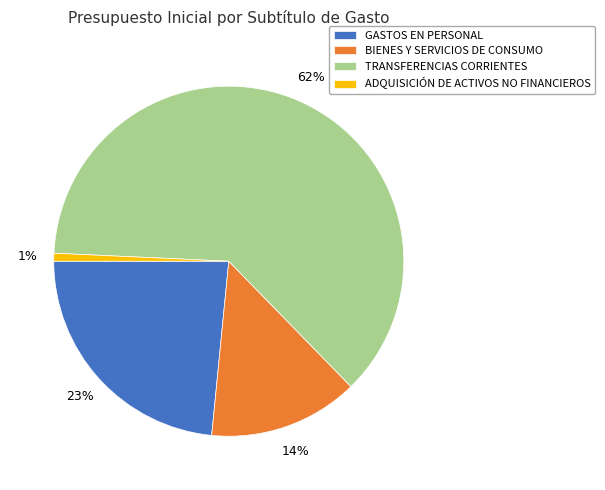

How many segments does this pie chart have?

4